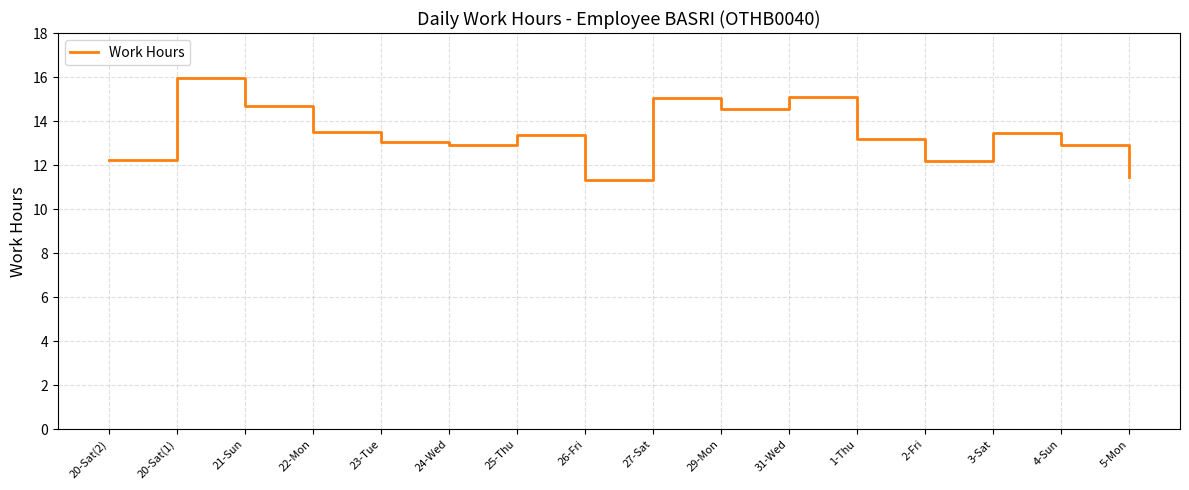

What is the sum of all values?

214.9